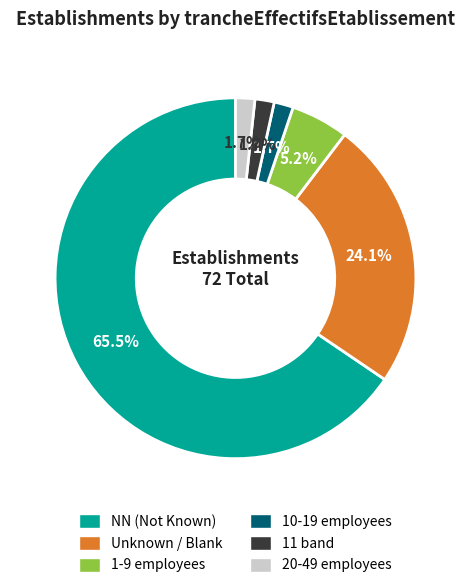

How many slices are in this pie chart?

6